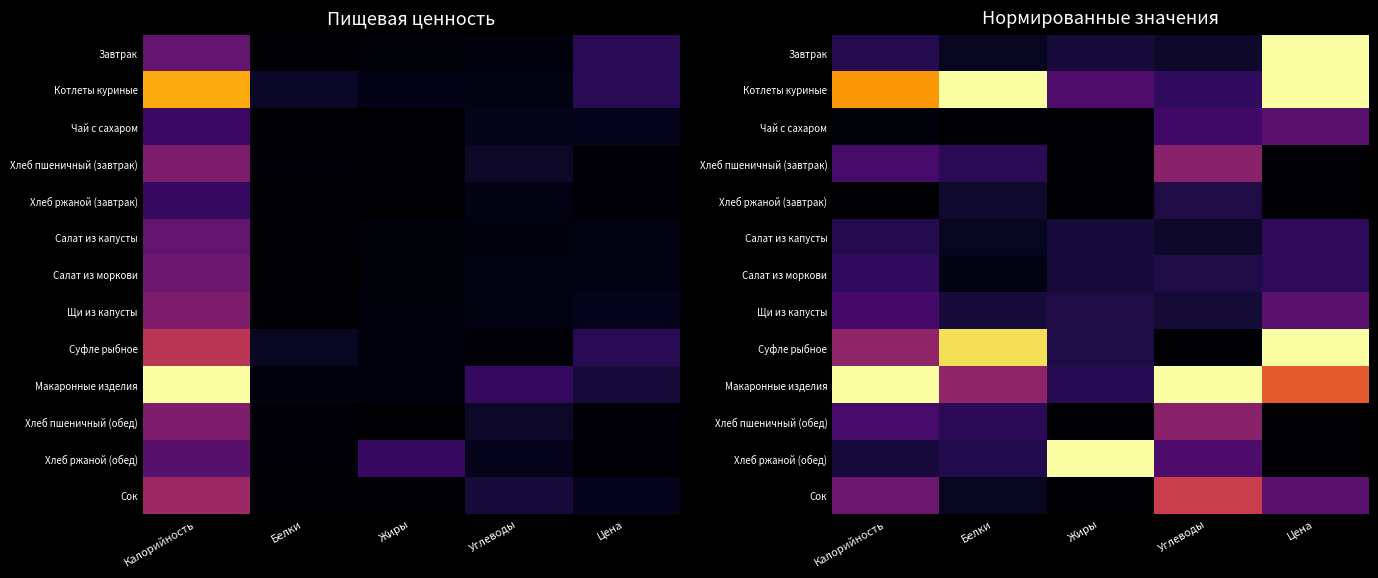

Is it true that Чай с сахаром equals 0.3 at Углеводы?

False